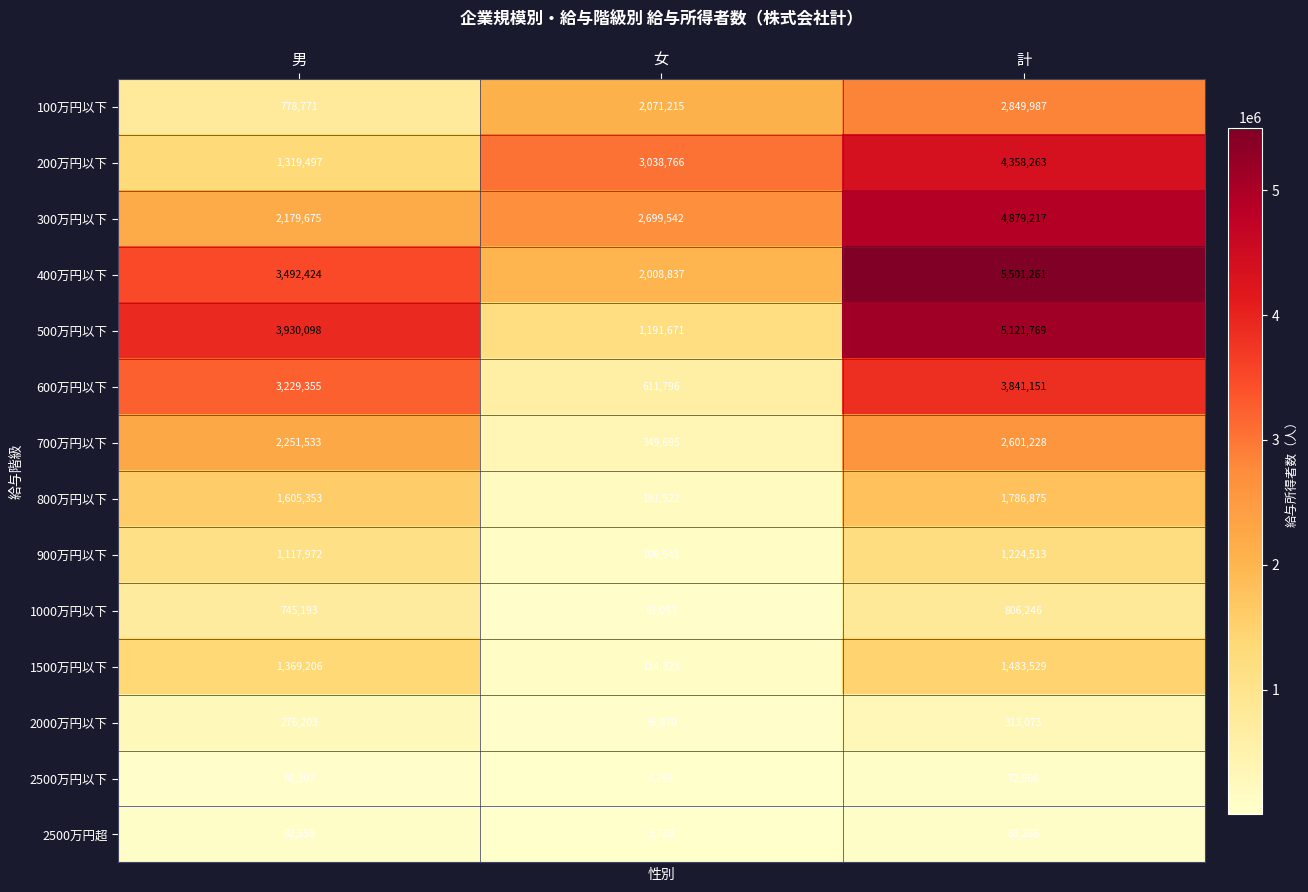

Which series has the largest range (max minus min)?

500万円以下